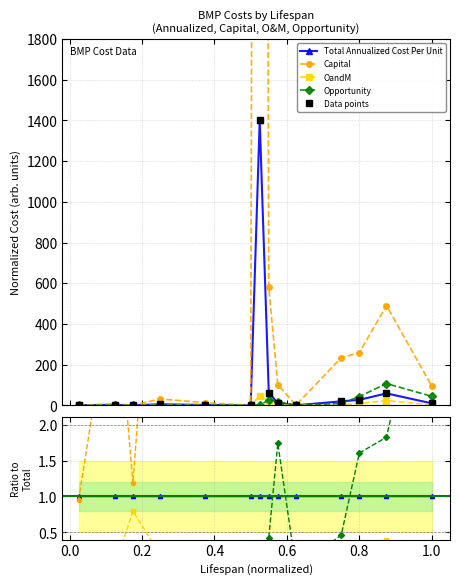

What is the sum of all OandM values?

3.2